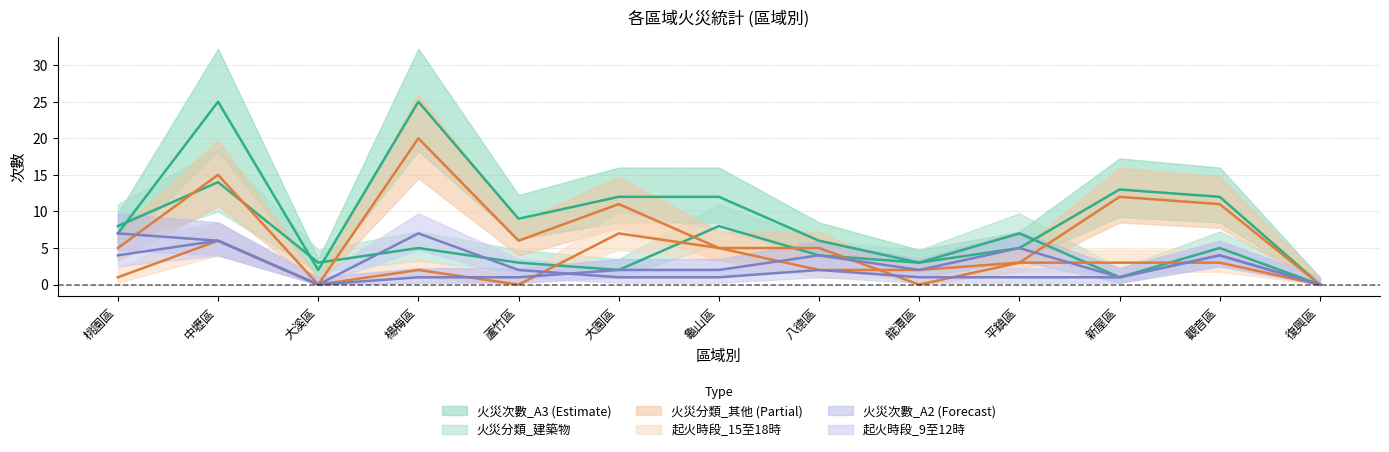

What is the average value of the 火災分類_建築物 series?

5